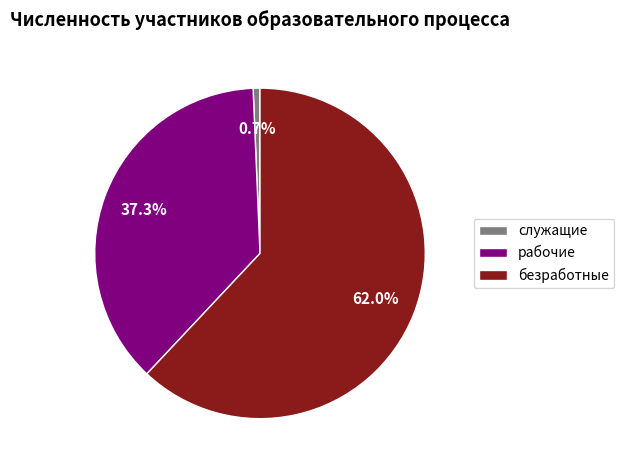

What portion of the pie excludes рабочие?

62.7%